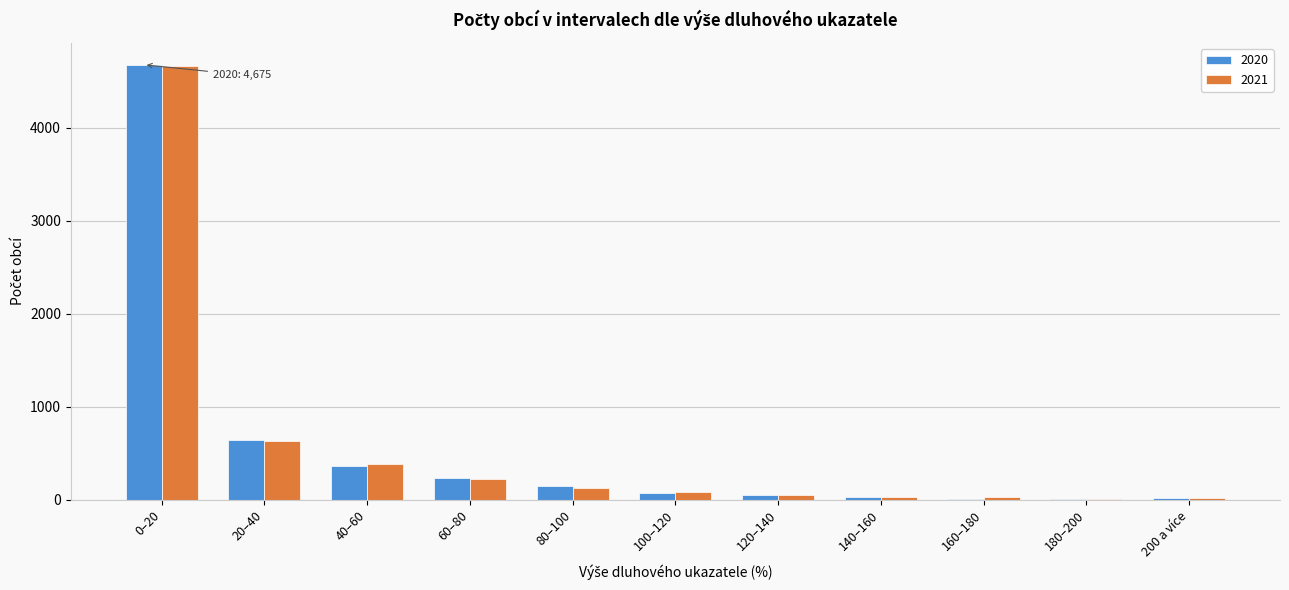

The value of 2021 at 0–20 is 4666. True or false?

True